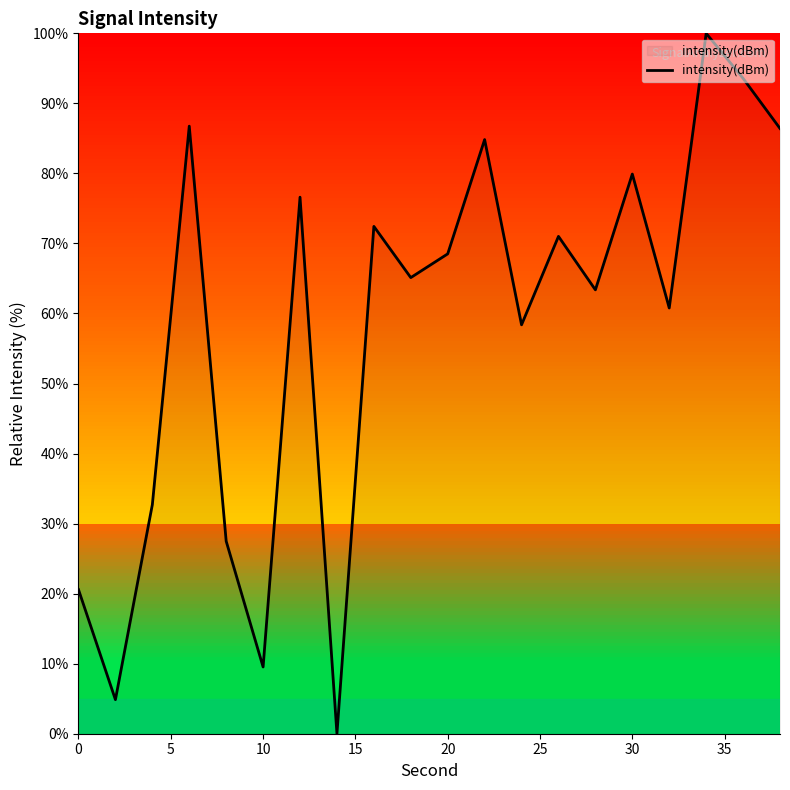

What is the maximum value shown in the chart?

100.0